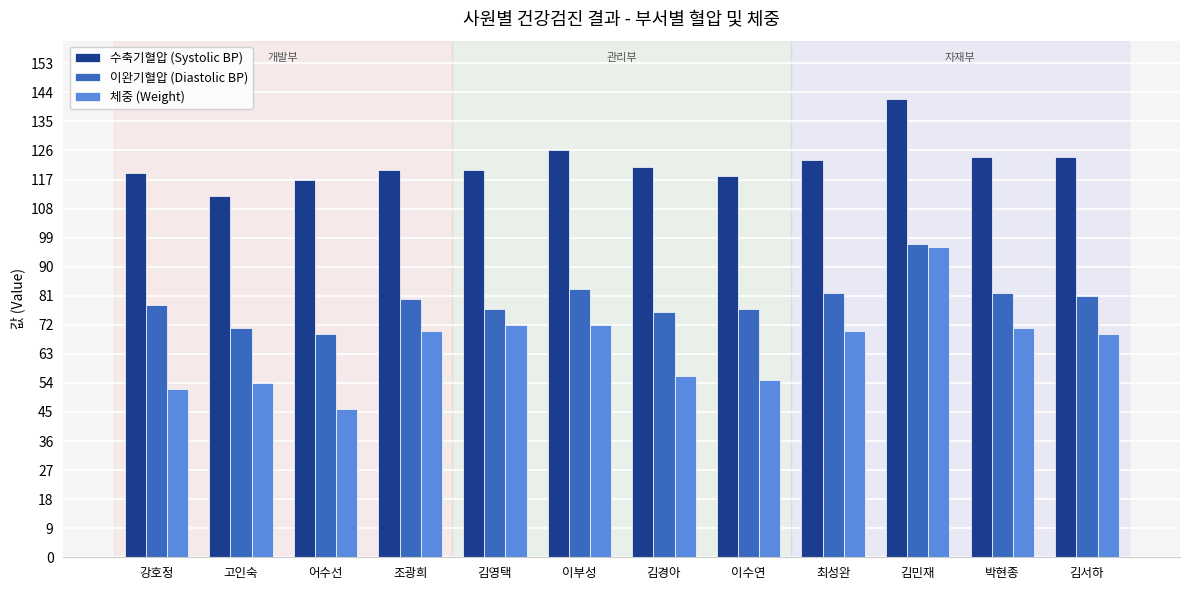

What is the approximate value of 이완기혈압 (Diastolic BP) at 강호정?

78